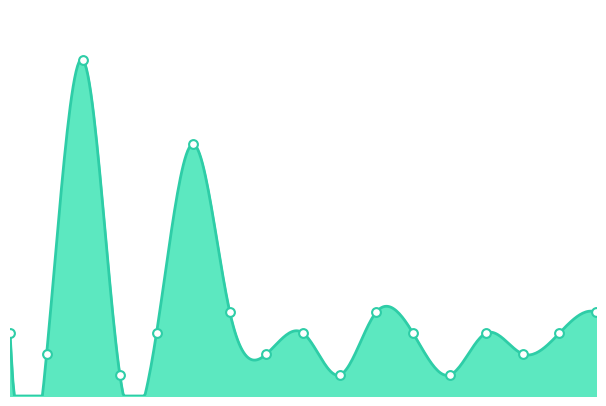

What is the change in value from Griechenland to Kroatien?

-1